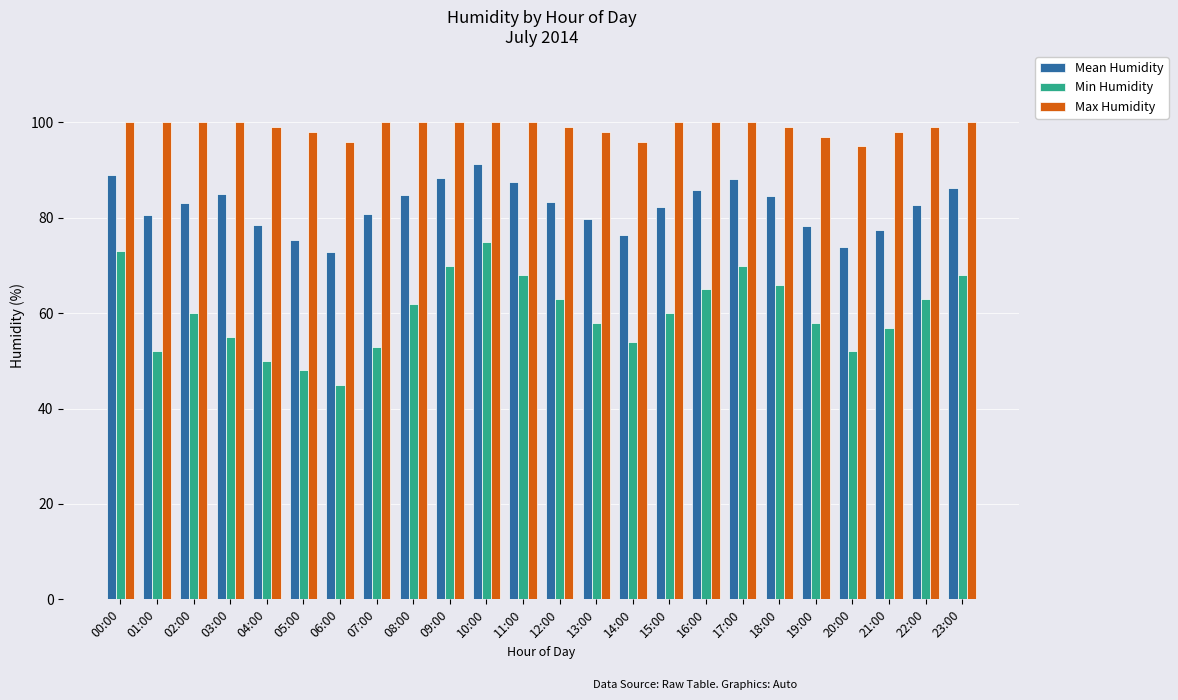

What is the smallest value displayed?

45.0